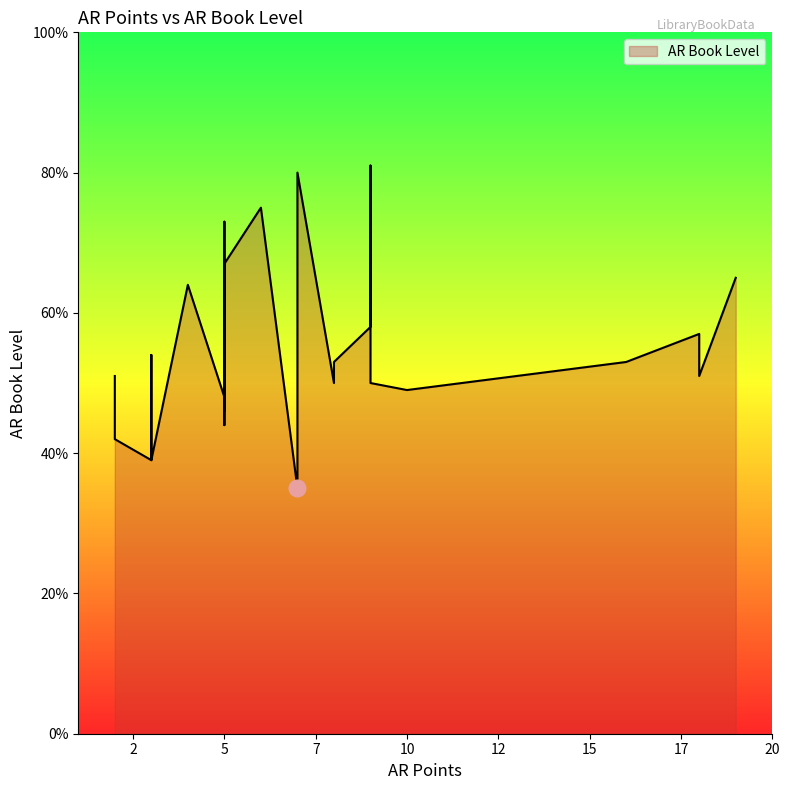

How many data points are above 5?

21